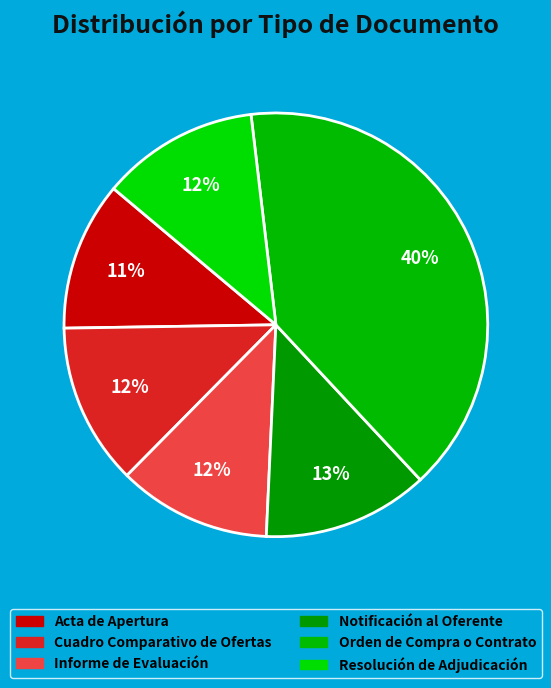

What is the change in value from Cuadro Comparativo de Ofertas to Notificación al Oferente?

+1